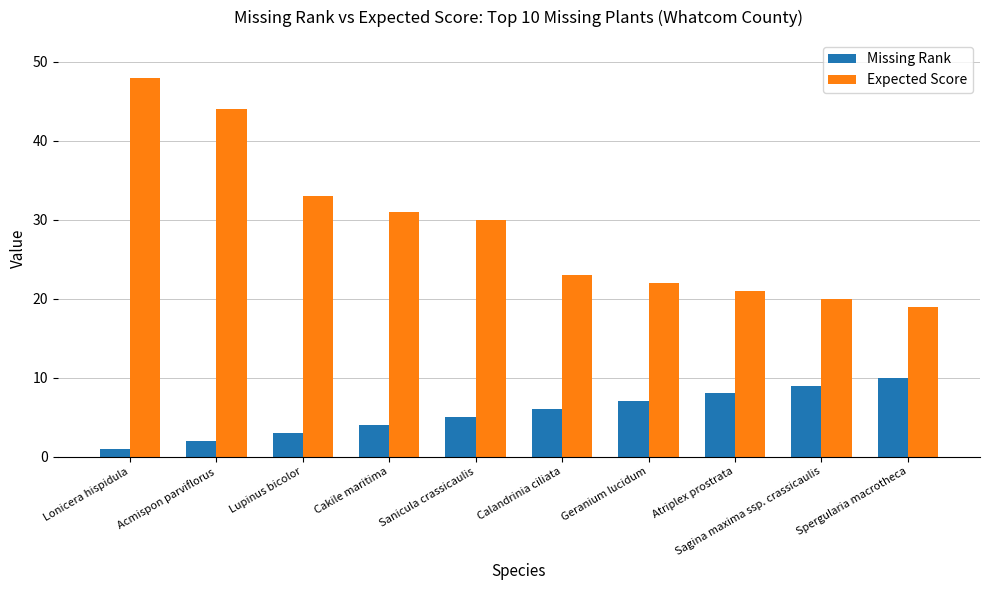

How many distinct data groups are displayed?

2